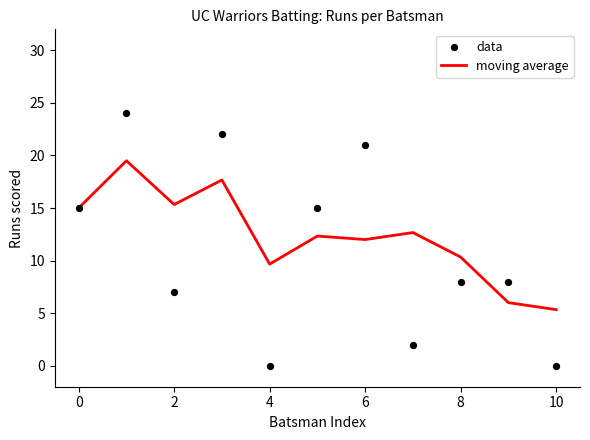

The value of moving average at 6 is 4.5. True or false?

False